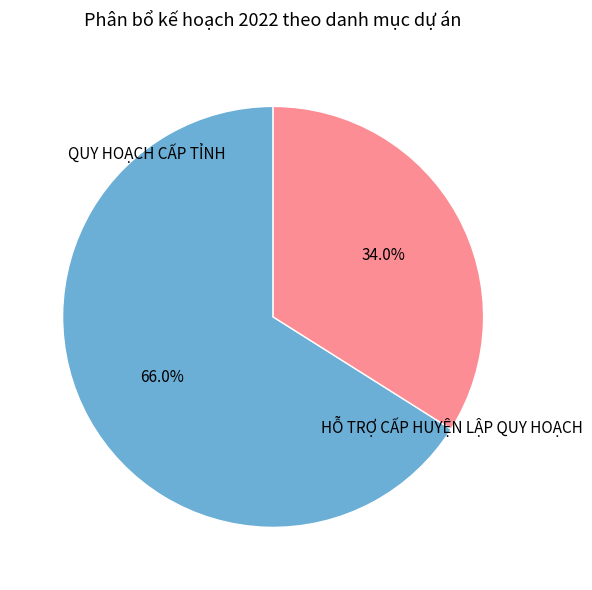

Does any single category account for the majority?

Yes